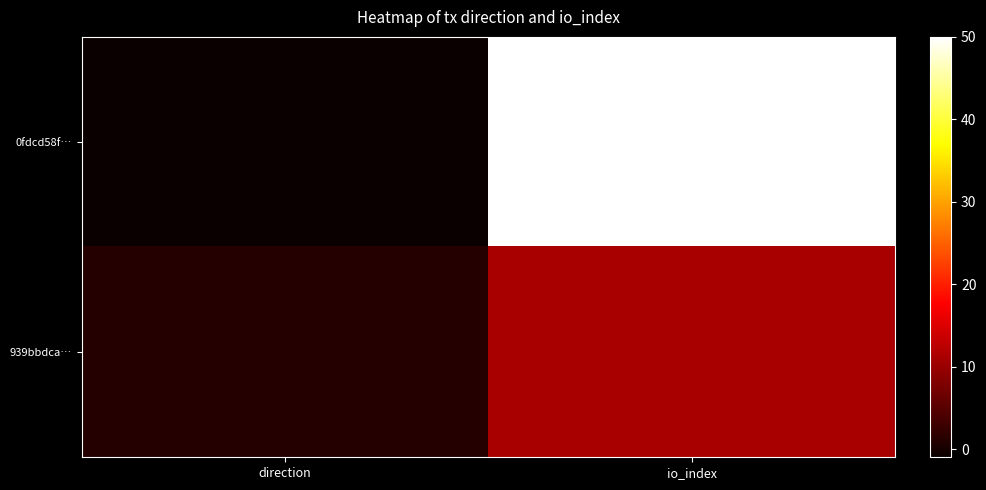

What is the total value across all series at io_index?

61